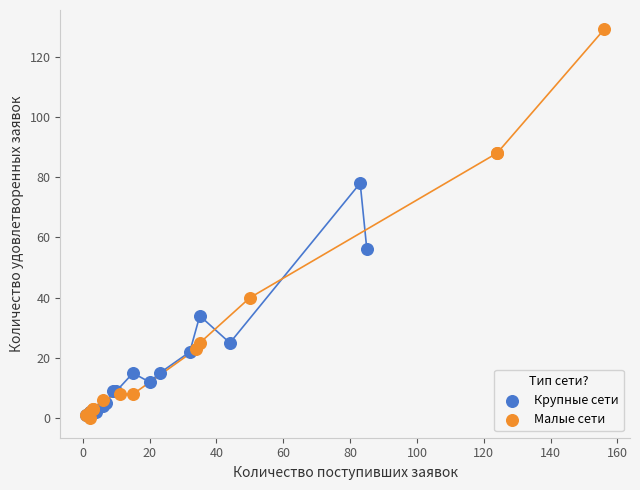

What are all the series names shown in the legend?

Крупные сети, Малые сети